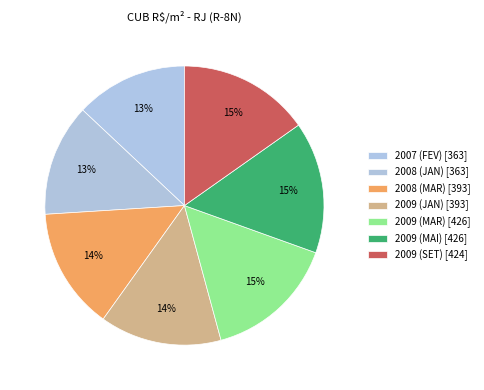

How many slices are in this pie chart?

7